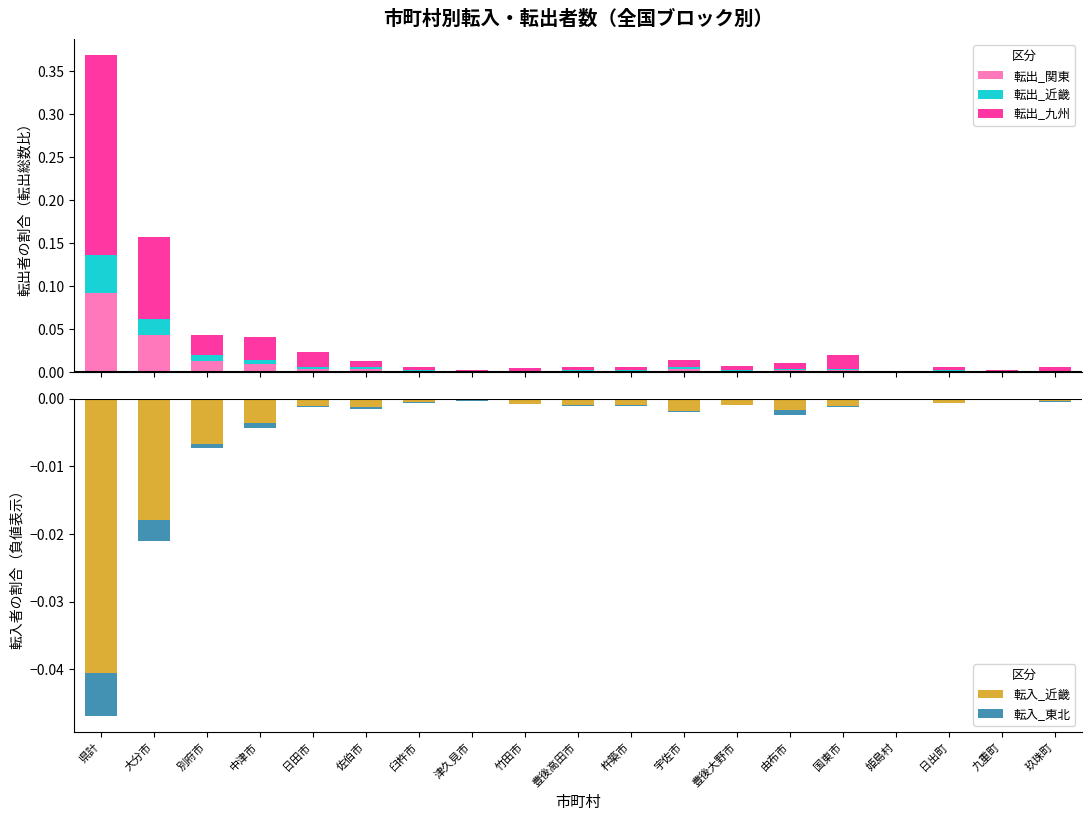

What is the label of the 17th bar from the right?

別府市